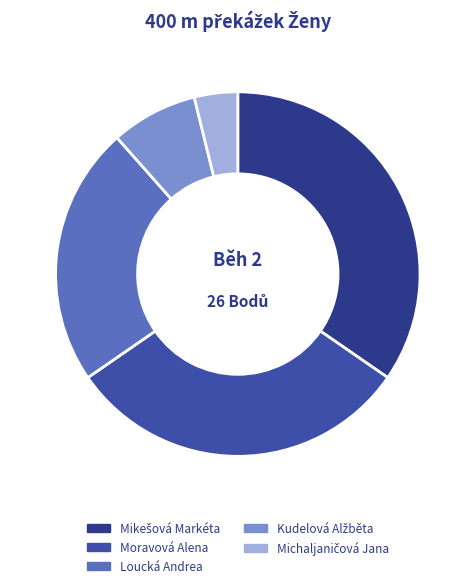

The Michaljaničová Jana slice represents 9% of the pie. True or false?

False